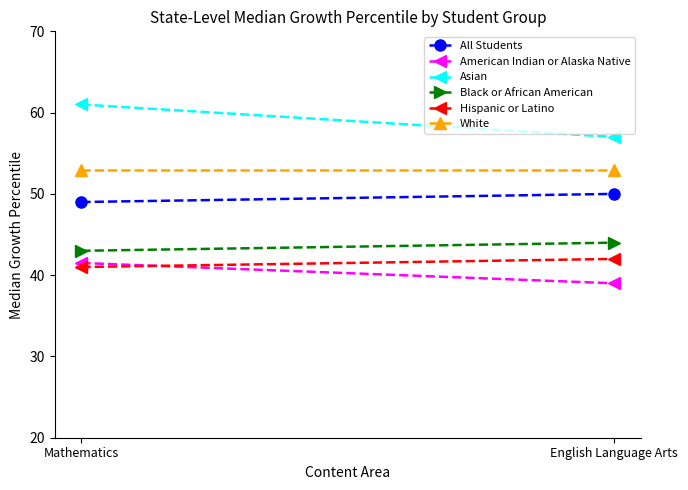

What is the average value of the Black or African American series?

43.5